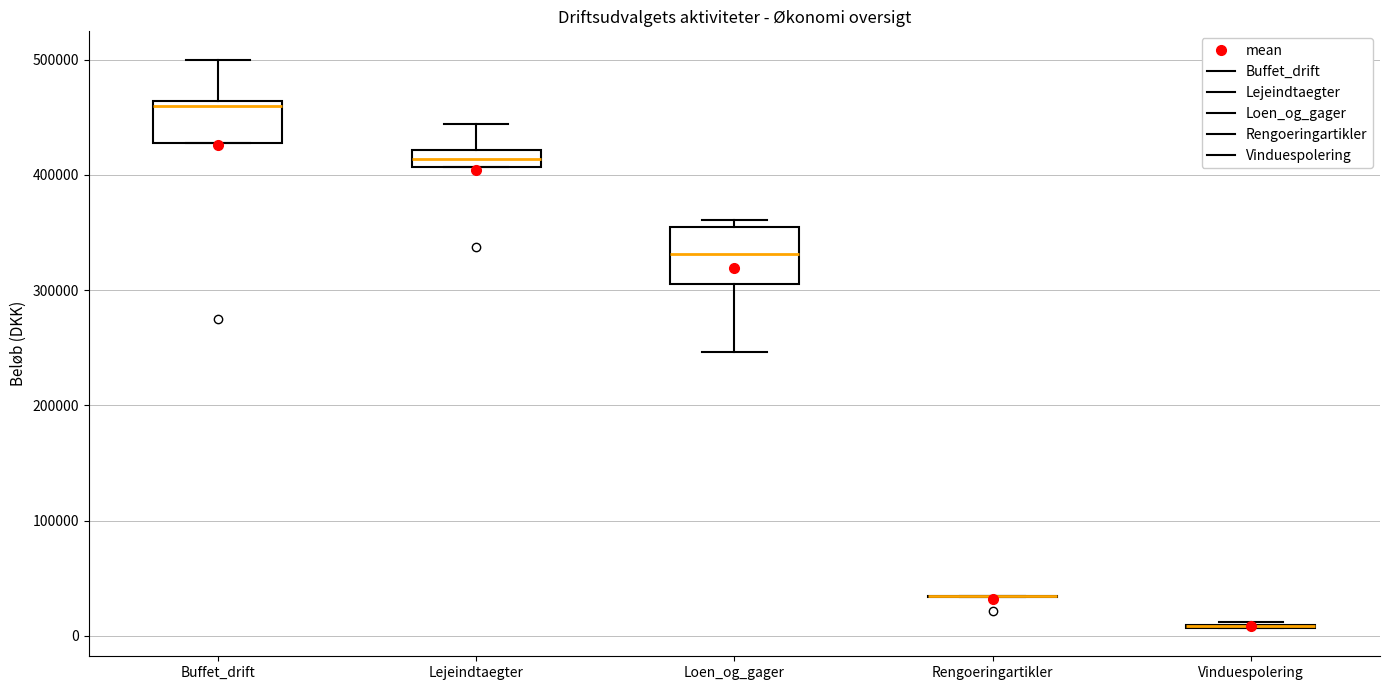

Reading left to right, transcribe this box plot: for each box, give where its median line is, the range the box spans, and where its two whiskers end, as read against the y-axis. The values are not printed on the chart, so give them approximately, as read against the axis.

Buffet_drift: median 460000 (just below the box's upper edge), box 430000 to 460000, whiskers 430000 to 500000
Lejeindtaegter: median 410000 (inside the box), box 410000 to 420000, whiskers 410000 to 440000
Loen_og_gager: median 330000, box 310000 to 350000, whiskers 250000 to 360000
Rengoeringartikler: box collapsed to a line at 30000, whiskers 30000 to 40000
Vinduespolering: box collapsed to a line at 10000, whiskers 10000 to 10000